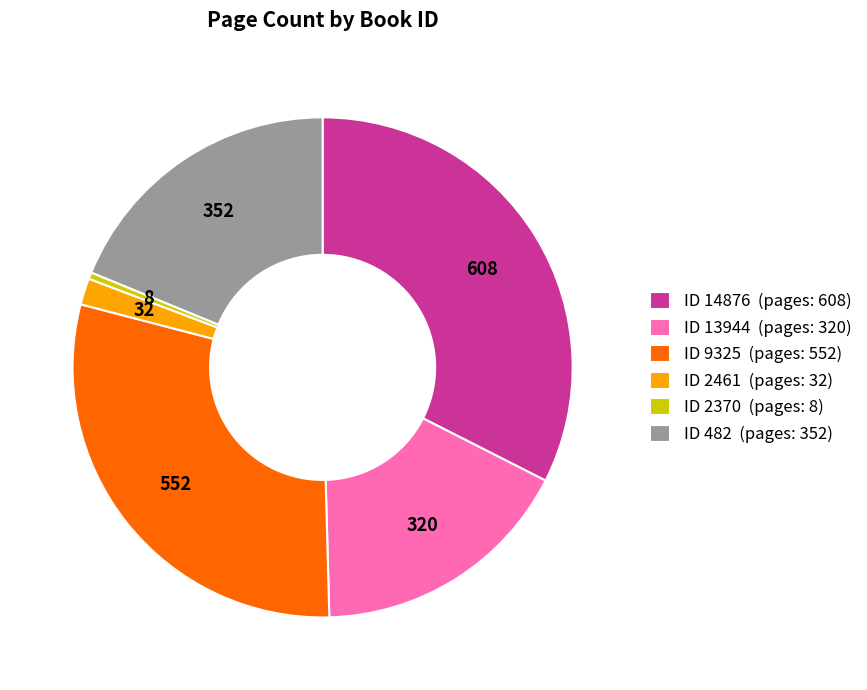

Rank the categories by value from lowest to highest.

ID 2370 (pages: 8), ID 2461 (pages: 32), ID 13944 (pages: 320), ID 482 (pages: 352), ID 9325 (pages: 552), ID 14876 (pages: 608)